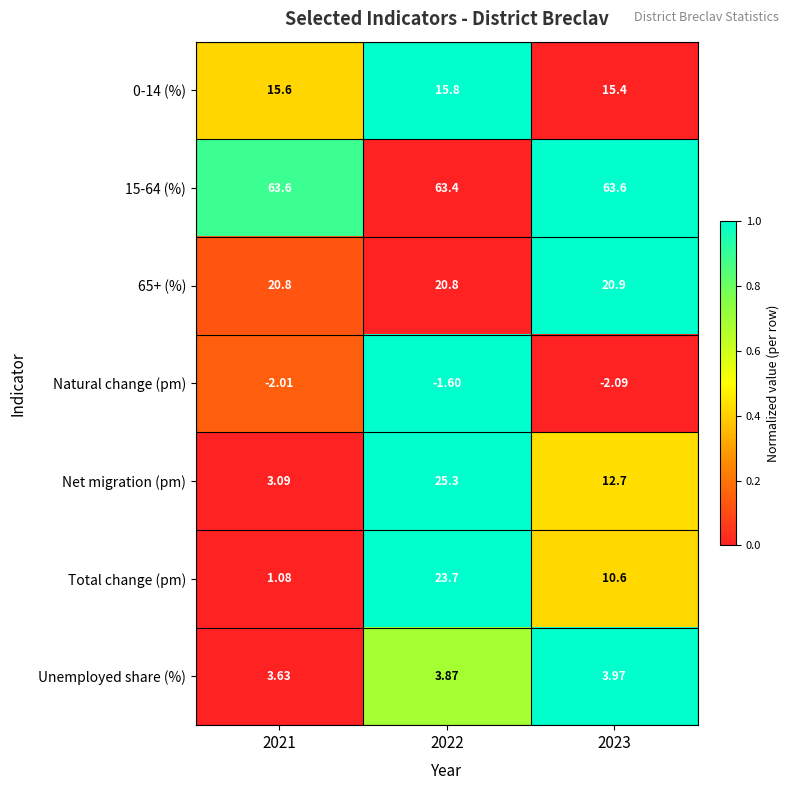

What is the total value across all series at 2021?

105.8